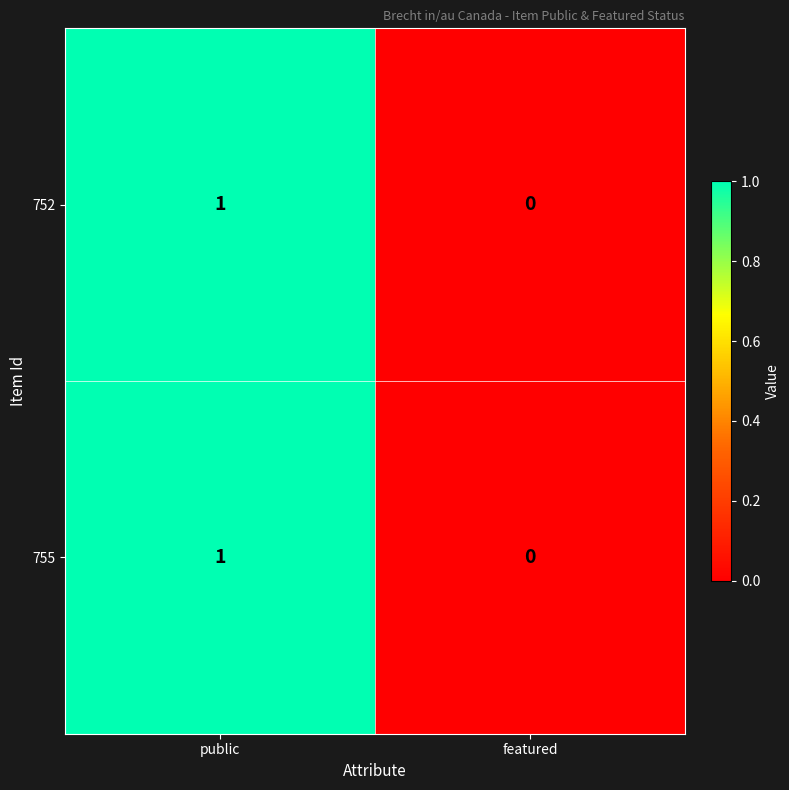

At which label is 755 closest to 0?

featured